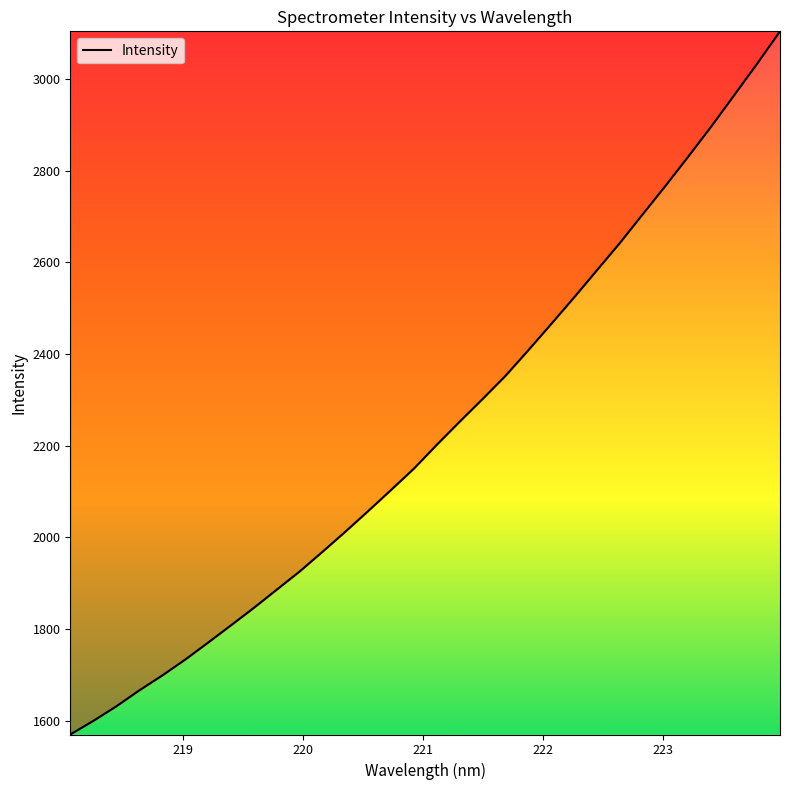

What is the difference between the maximum and minimum values?

1534.7